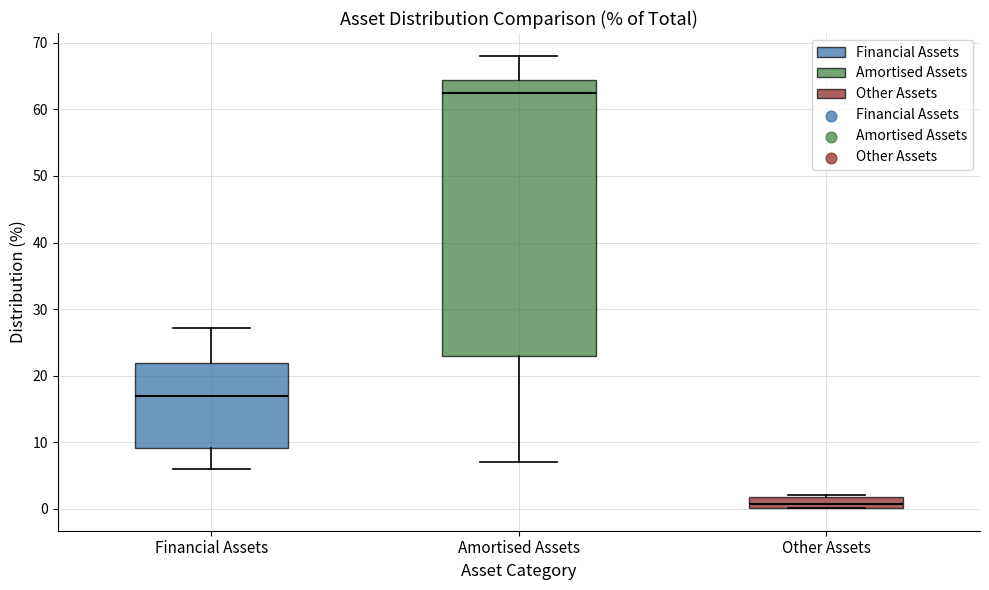

Reading left to right, read every box against the y-axis: the position of its median line, the range the box covers, and the ends of its whiskers. The values are not printed on the chart, so give them approximately, as read against the axis.

Financial Assets: median 17, box 9 to 22, whiskers 6 to 27
Amortised Assets: median 62, box 23 to 64, whiskers 7 to 68
Other Assets: median 1, box 0 to 2, whiskers 0 to 2 (just above the box's upper edge)